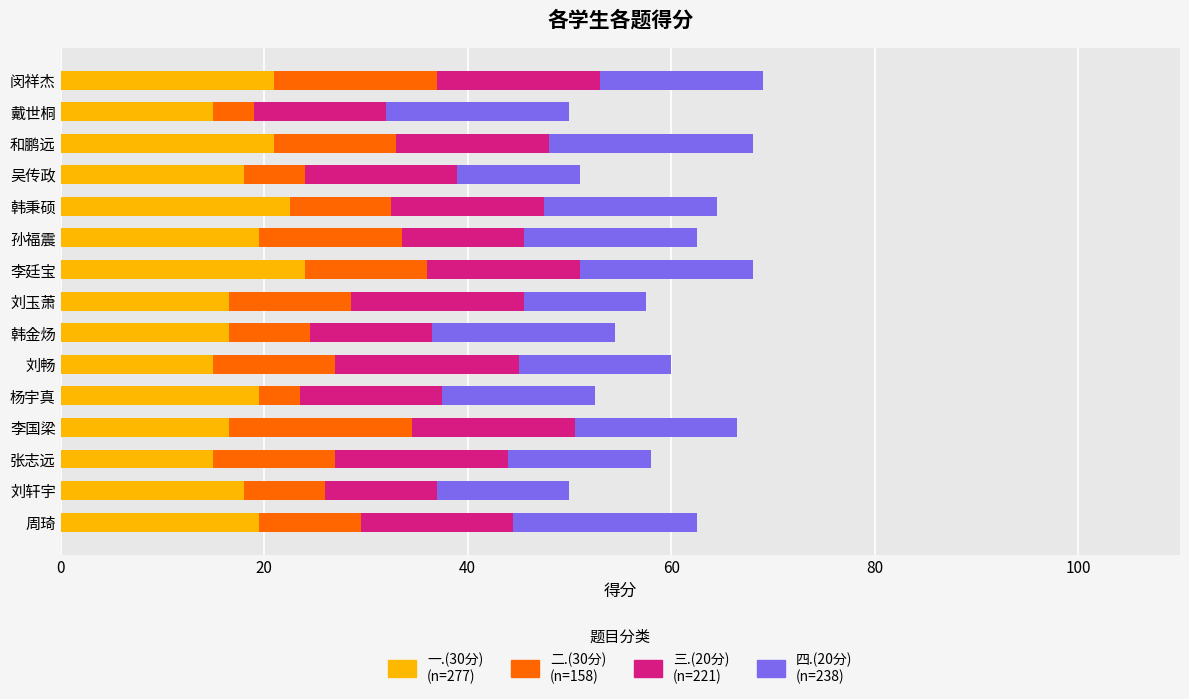

What is the total value across all series at 刘玉萧?

57.5